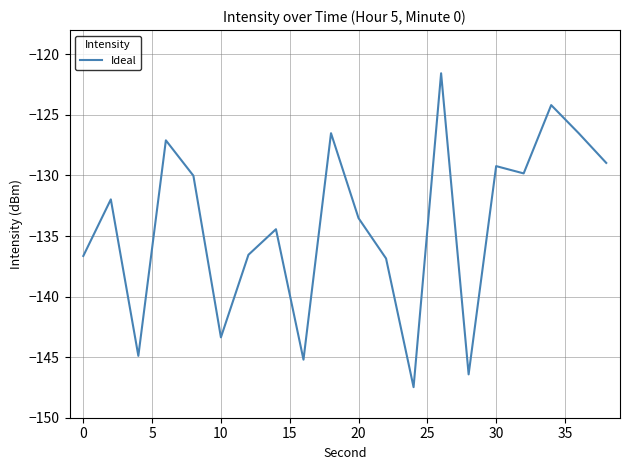

What is the greatest value displayed?

-121.6